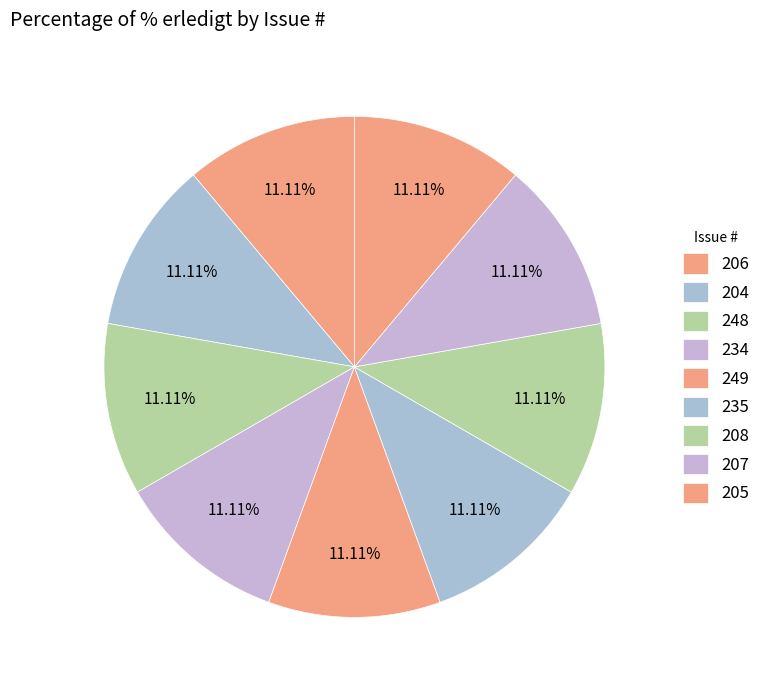

Is there a majority slice in this chart?

No